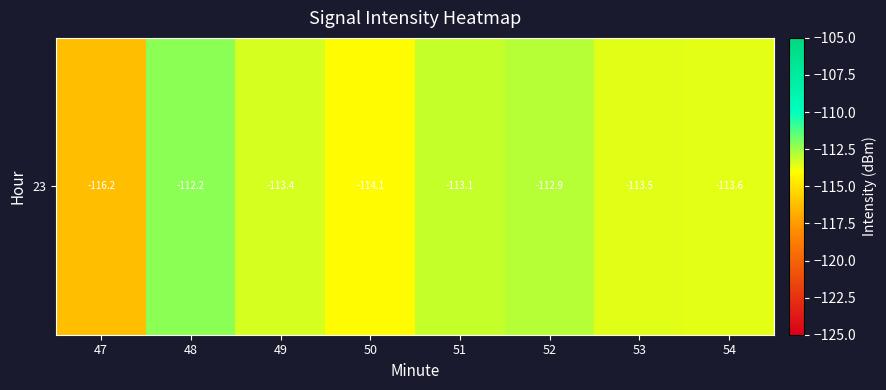

List the labels in order of value, smallest first.

47, 50, 54, 53, 49, 51, 52, 48